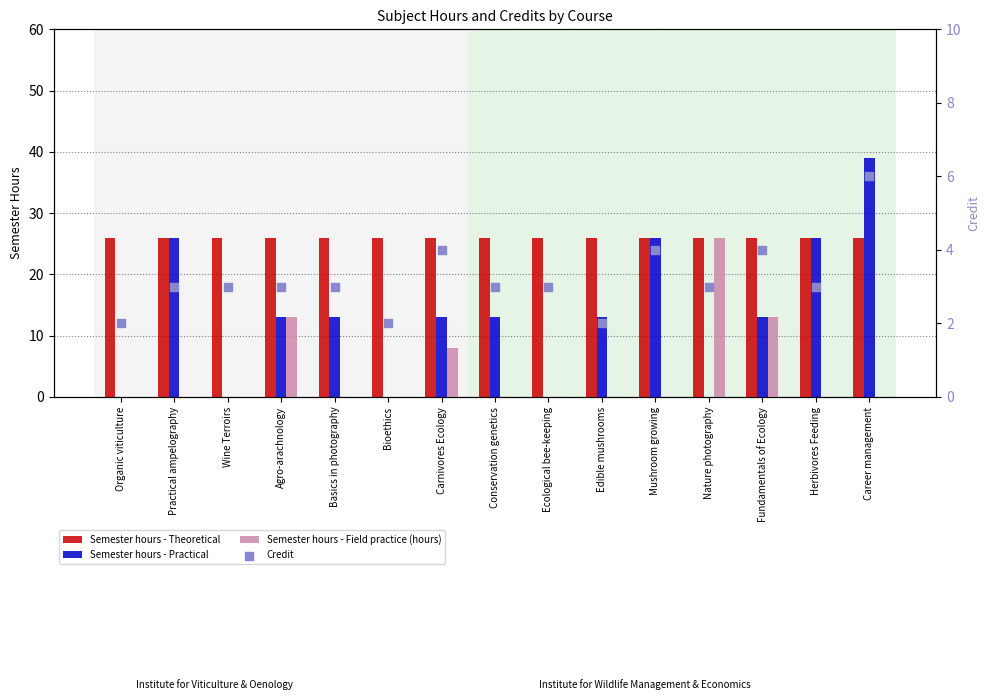

At which category is the sum across all series the highest?

Career management